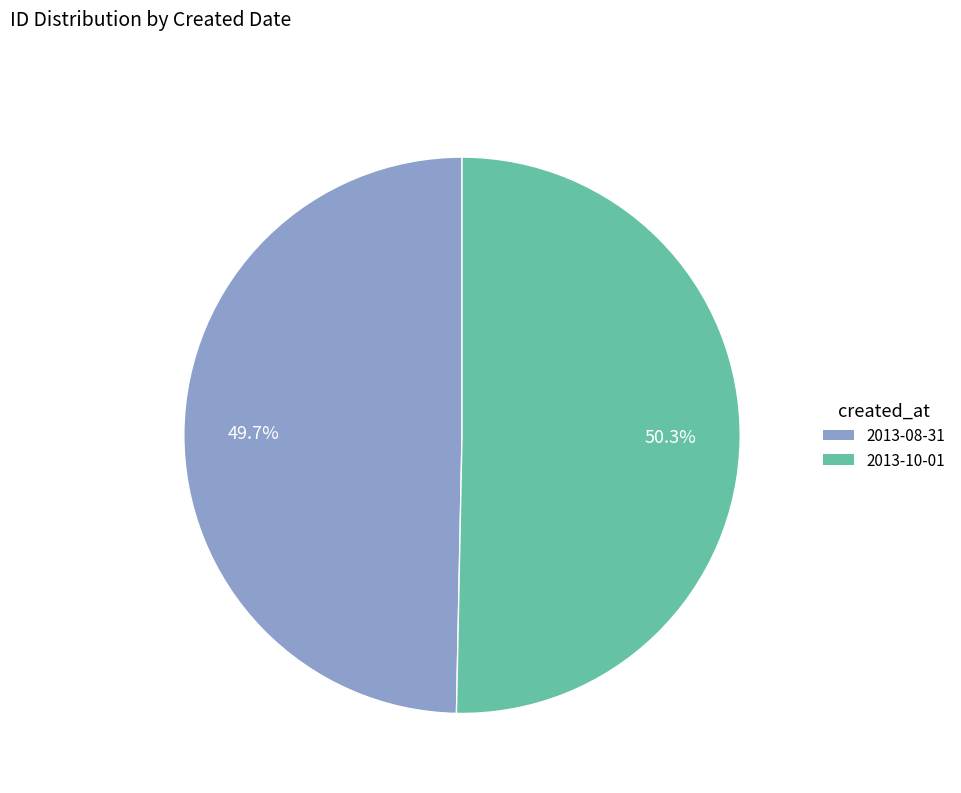

Count the number of slices in the pie.

2